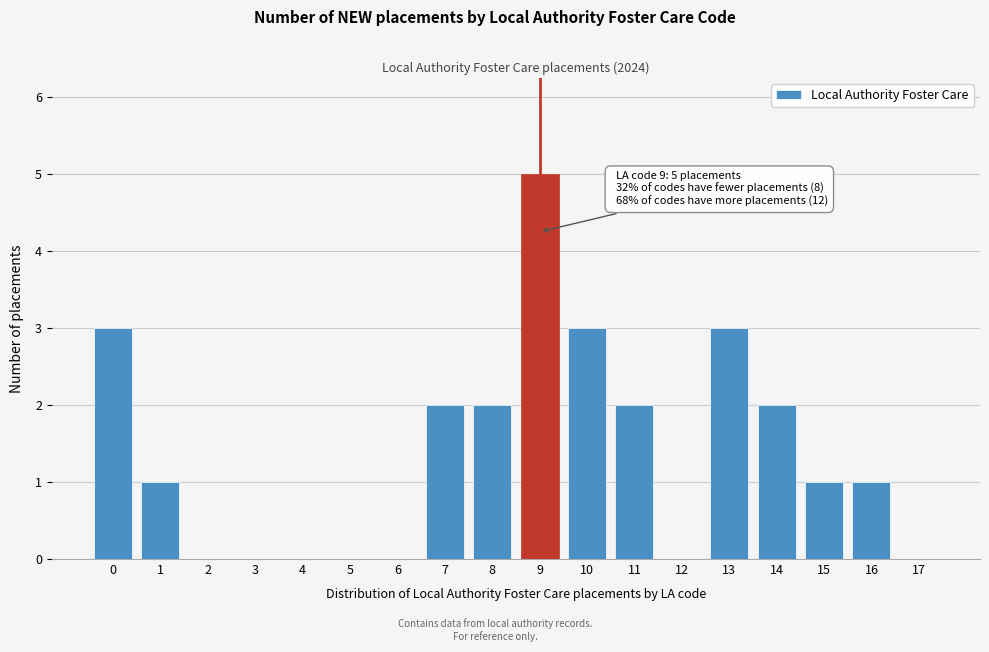

Reading left to right, transcribe all the data shown in this chart.

0=3	1=1	2=0	3=0	4=0	5=0	6=0	7=2	8=2	9=5	10=3	11=2	12=0	13=3	14=2	15=1	16=1	17=0